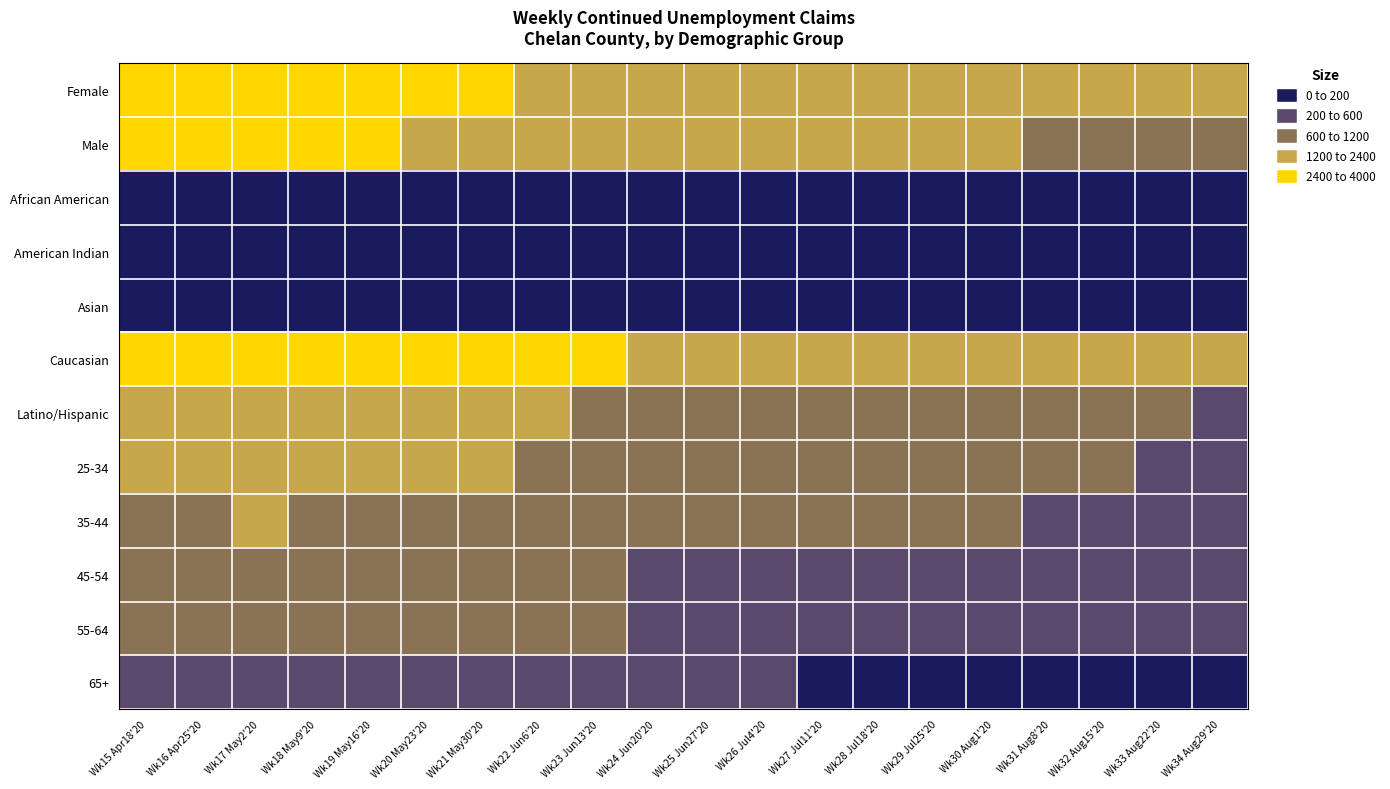

Rank the series at Wk27 Jul11'20 from highest to lowest value.

Caucasian, Female, Male, 25-34, Latino/Hispanic, 35-44, 45-54, 55-64, 65+, Asian, American Indian, African American